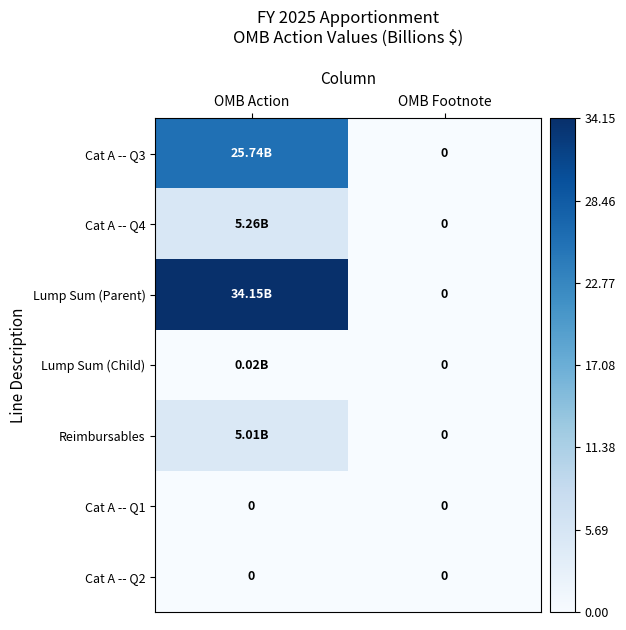

Rank the series by their maximum value, from lowest to highest.

Cat A -- Q1, Cat A -- Q2, Lump Sum (Child), Reimbursables, Cat A -- Q4, Cat A -- Q3, Lump Sum (Parent)